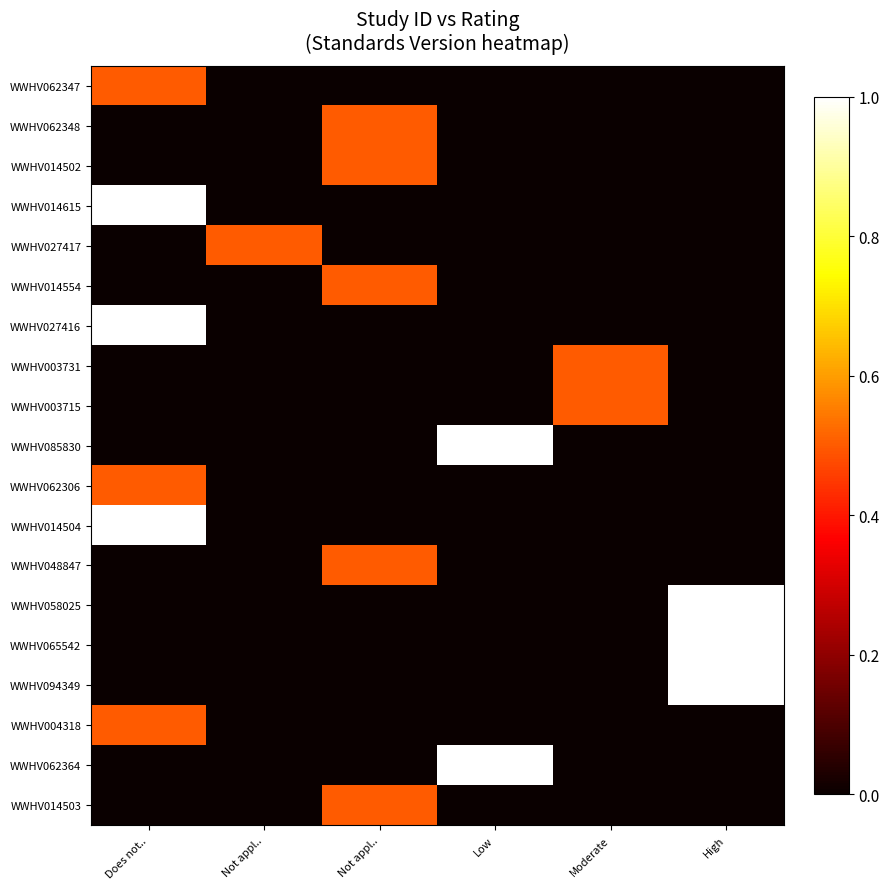

Which series has the widest spread of values?

WWHV014615